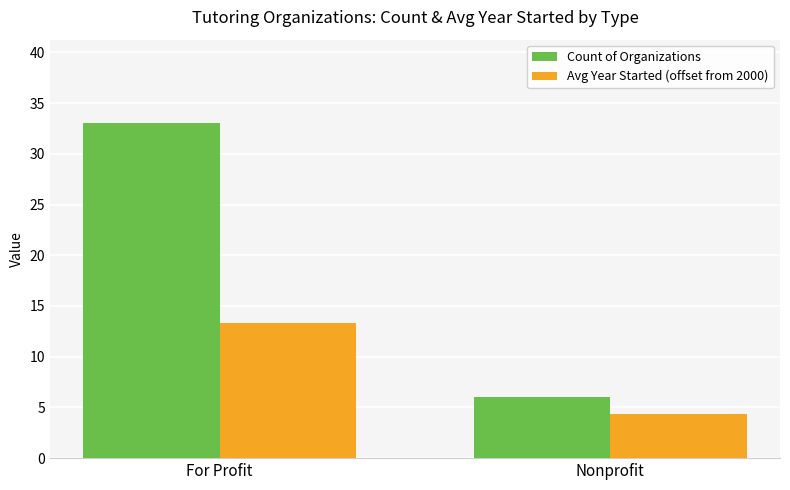

Reading left to right, extract all data points from this chart.

Count of Organizations: For Profit=33.0	Nonprofit=6.0
Avg Year Started (offset from 2000): For Profit=13.3	Nonprofit=4.3